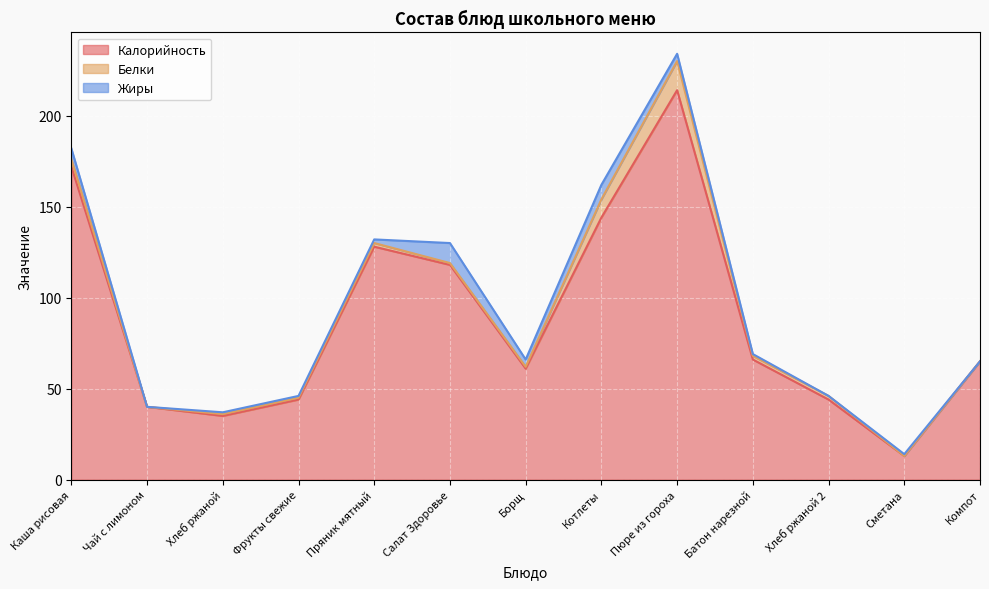

What are all the series names shown in the legend?

Калорийность, Белки, Жиры